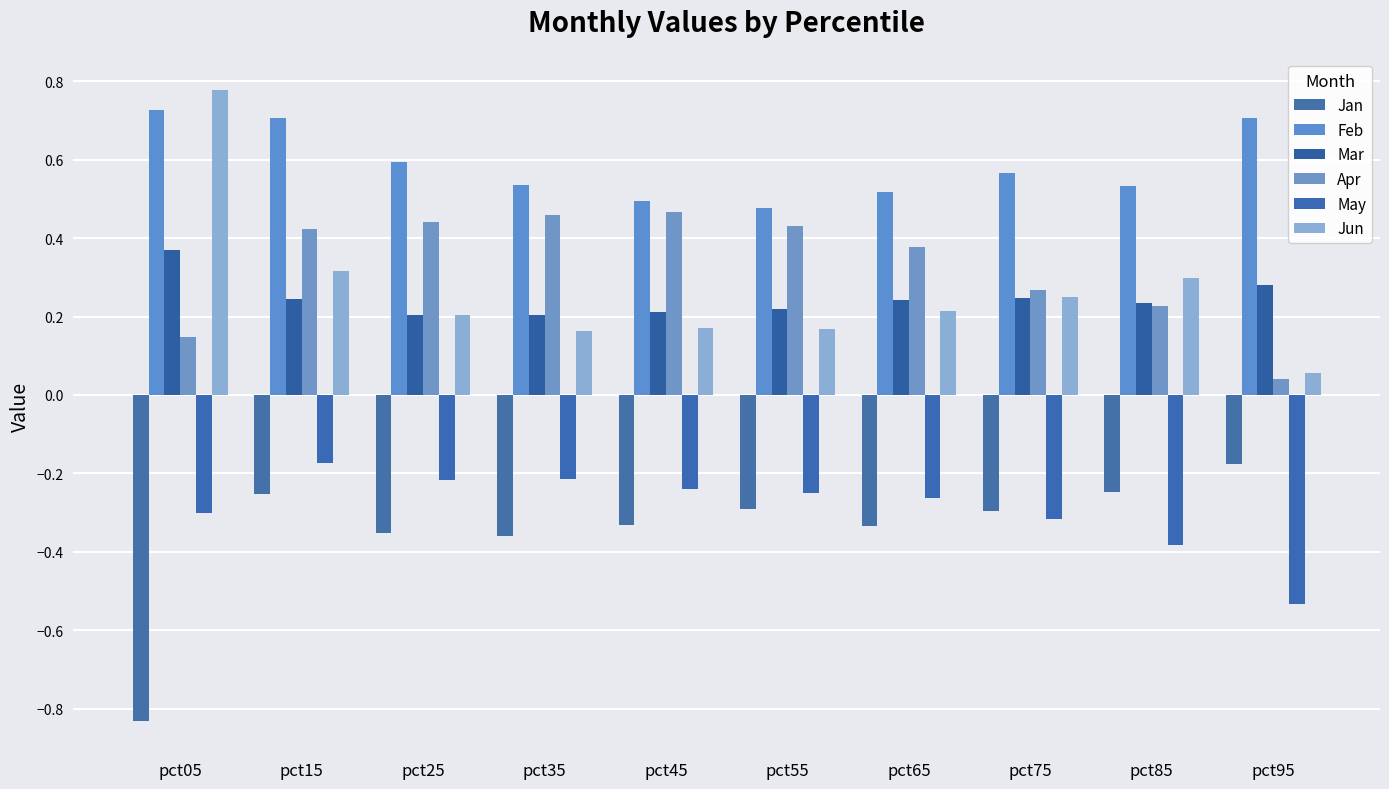

At which label does Mar reach its peak?

pct05